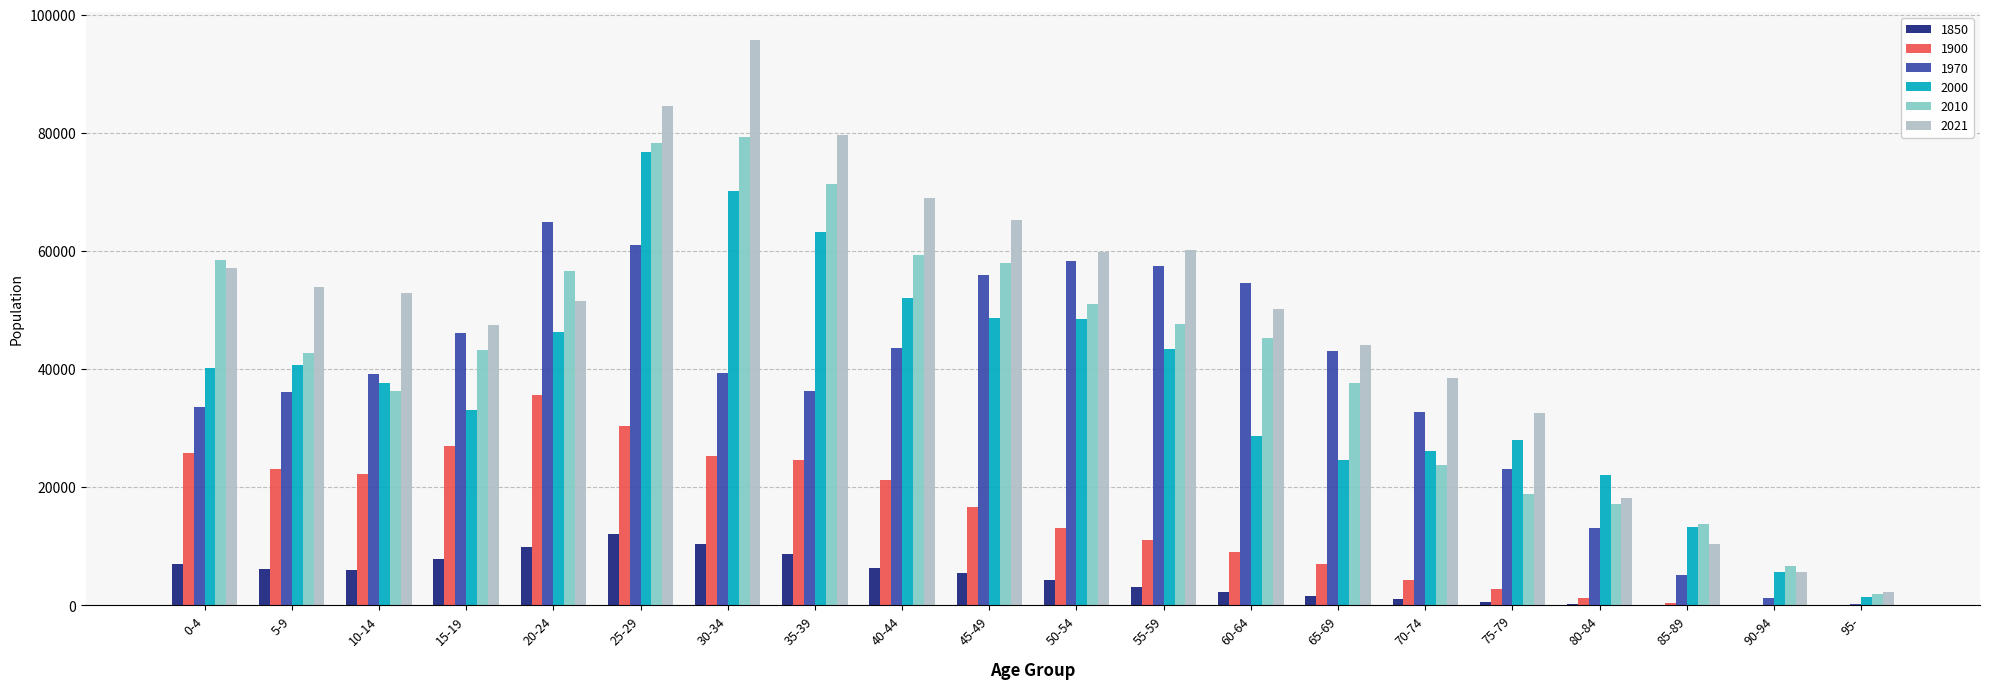

The value of 2010 at 35-39 is 71265. True or false?

True